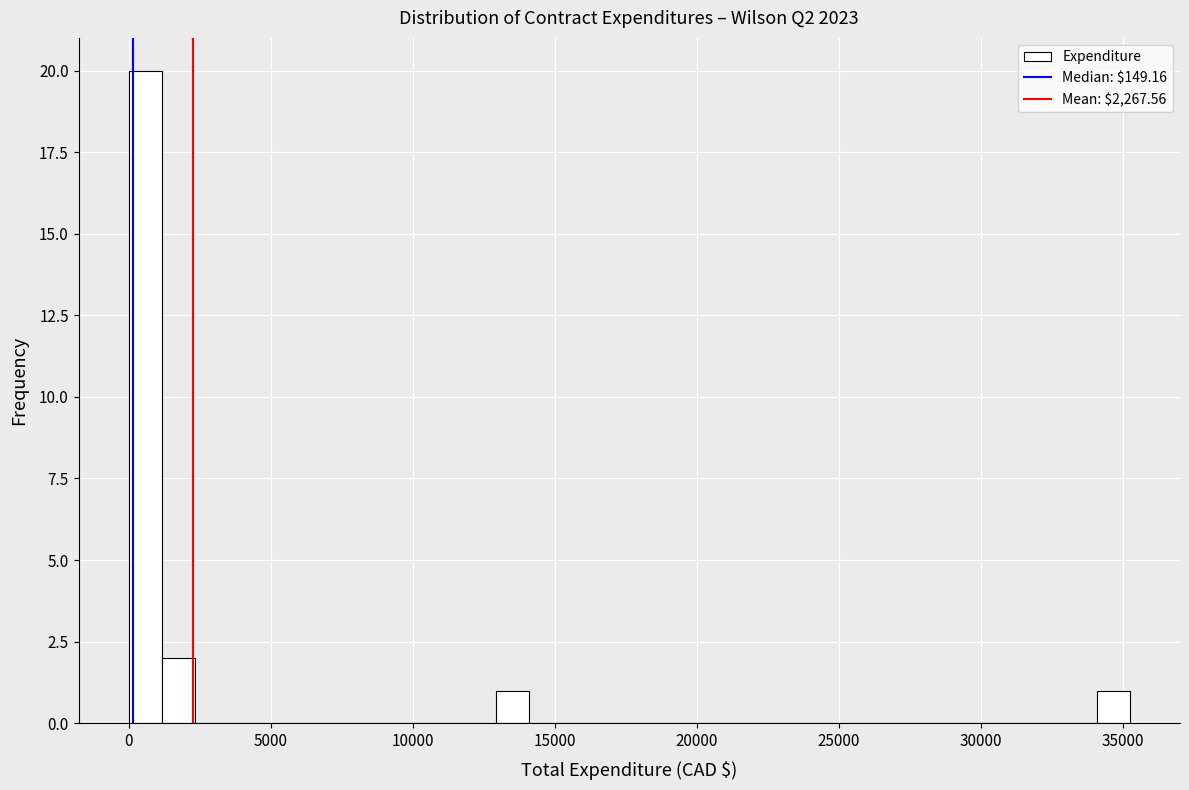

Read against the x-axis, roughly where is the centre of the tallest bar?

500